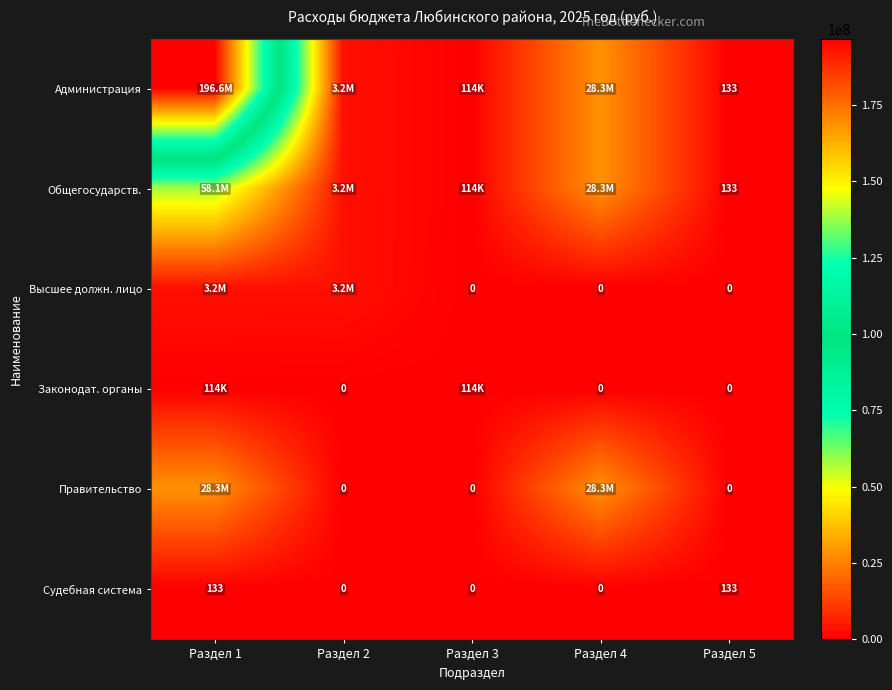

What is the difference between the highest and lowest values at Раздел 5?

133.0